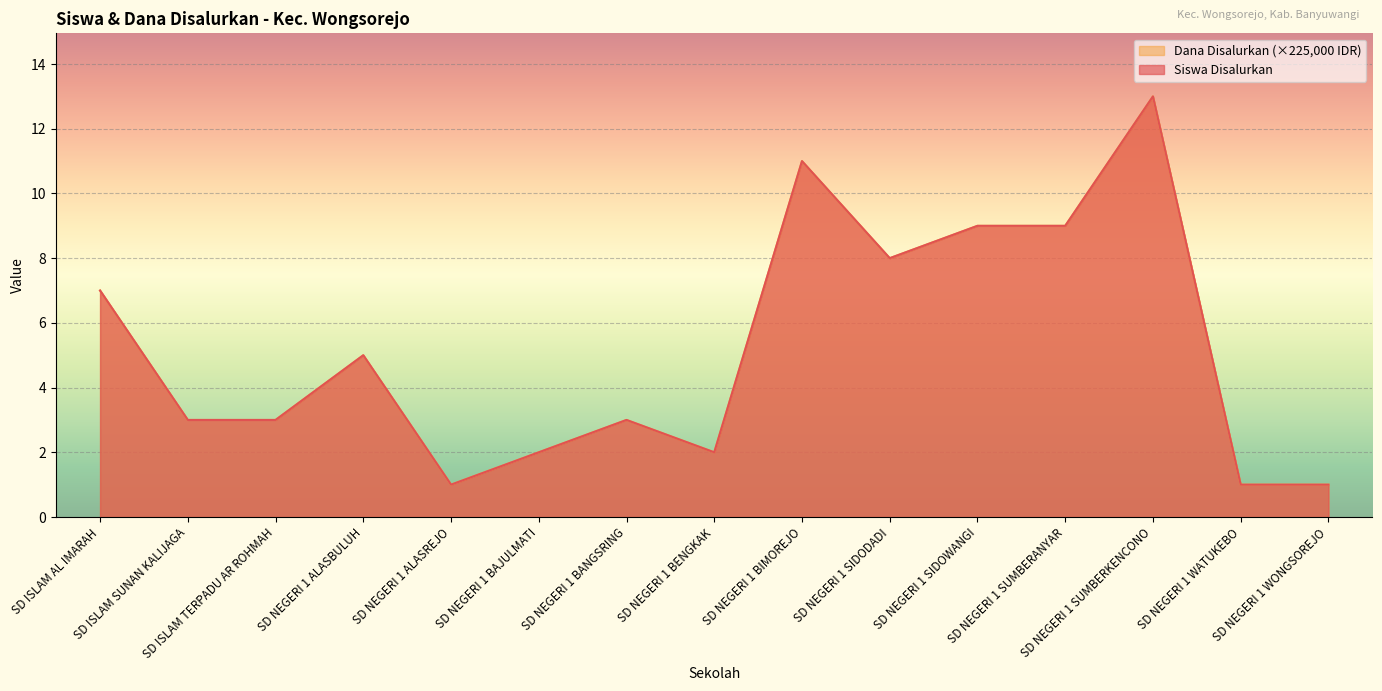

At which label does Siswa Disalurkan first exceed 3?

SD ISLAM AL IMARAH